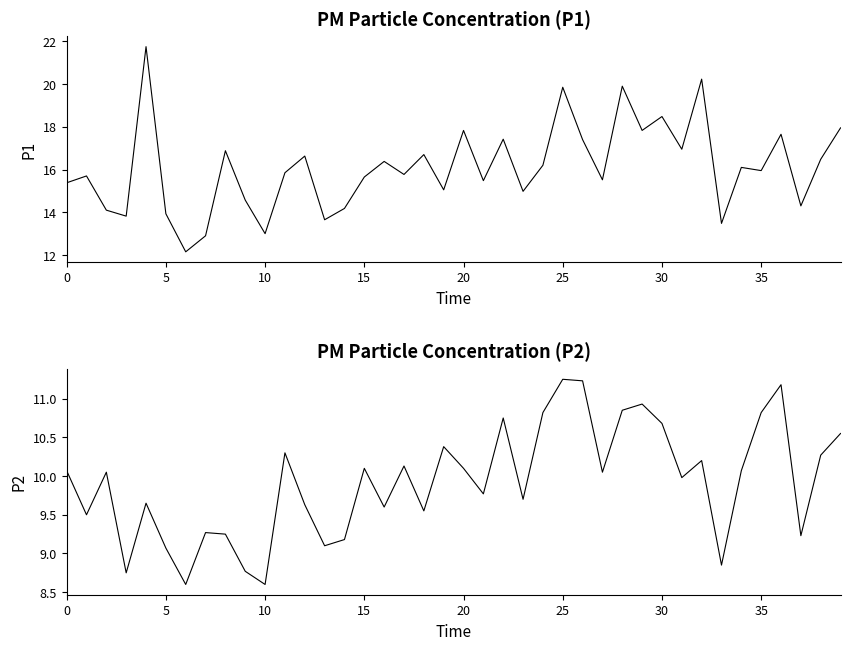

What is the value of the P1 point at the 28th from the left?

15.5